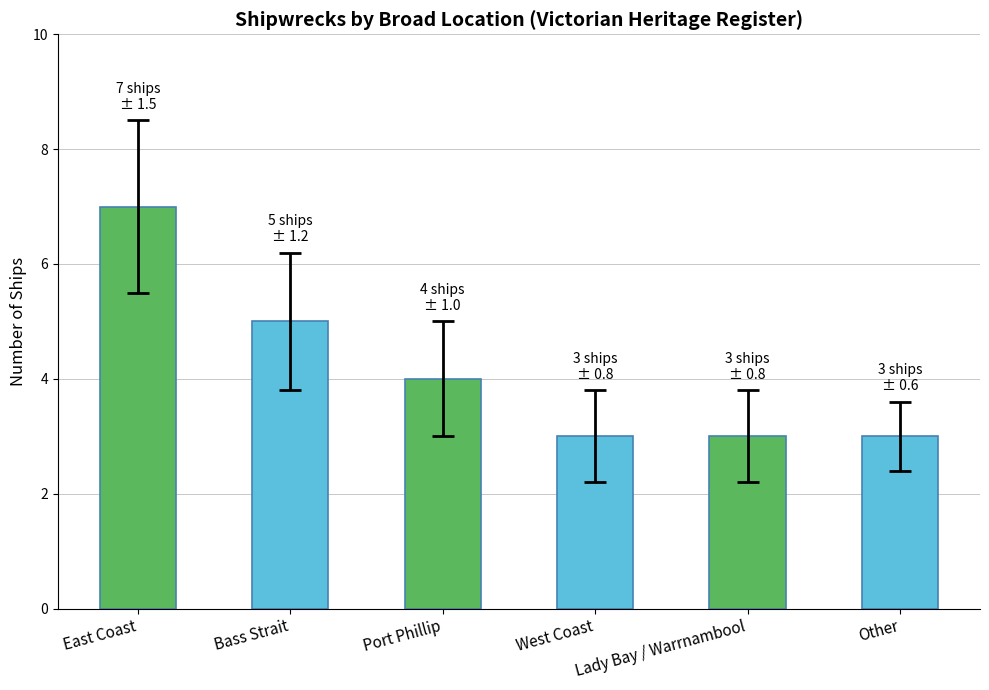

What is the value of the 3rd bar from the left?

4